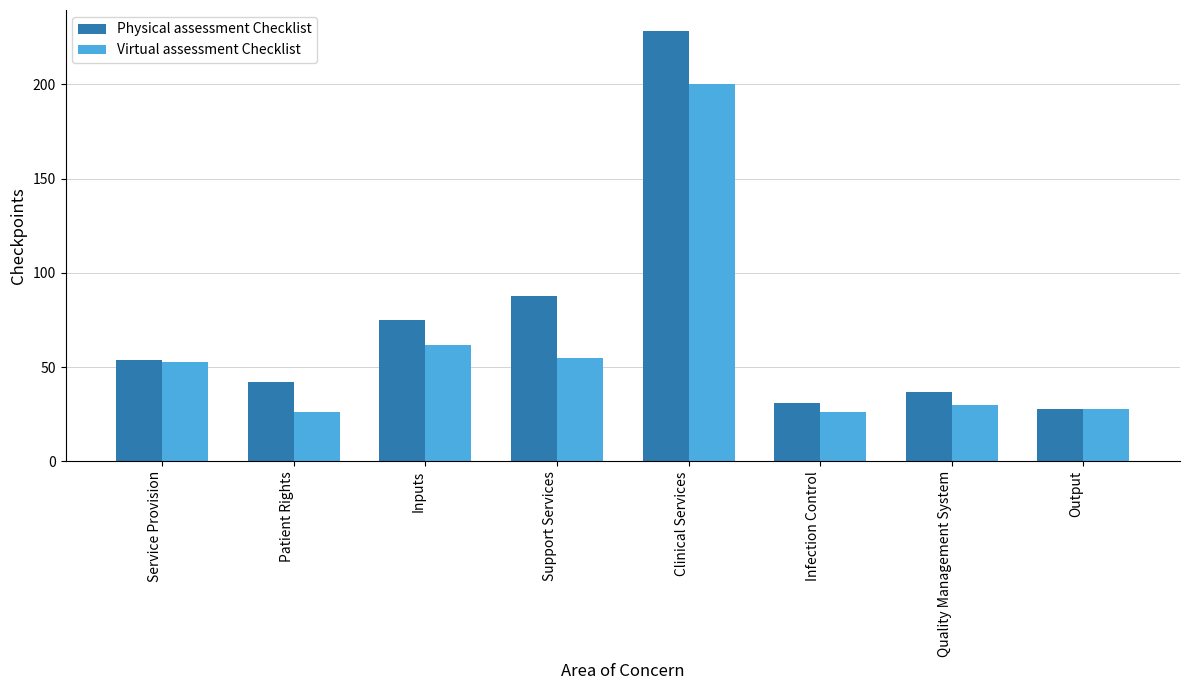

What is the label of the 6th bar from the right?

Inputs